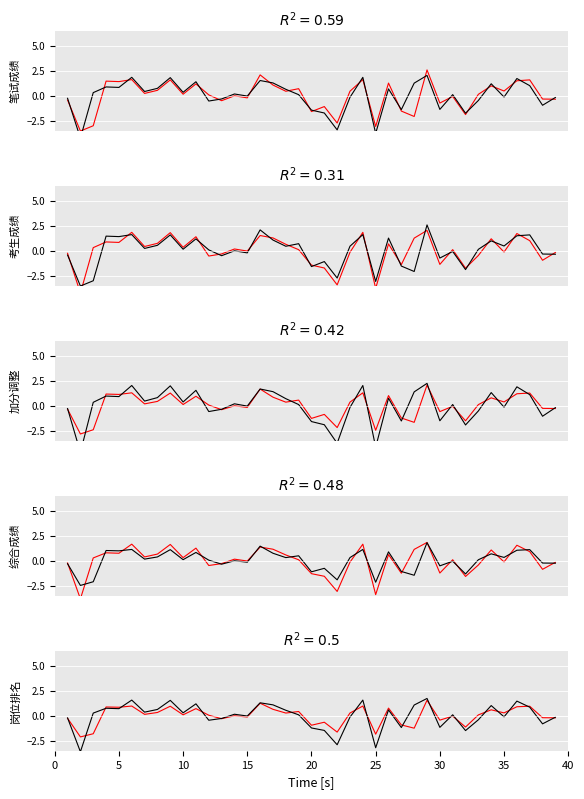

What is the difference between the second highest and minimum values in the 实际值 series?

5.2